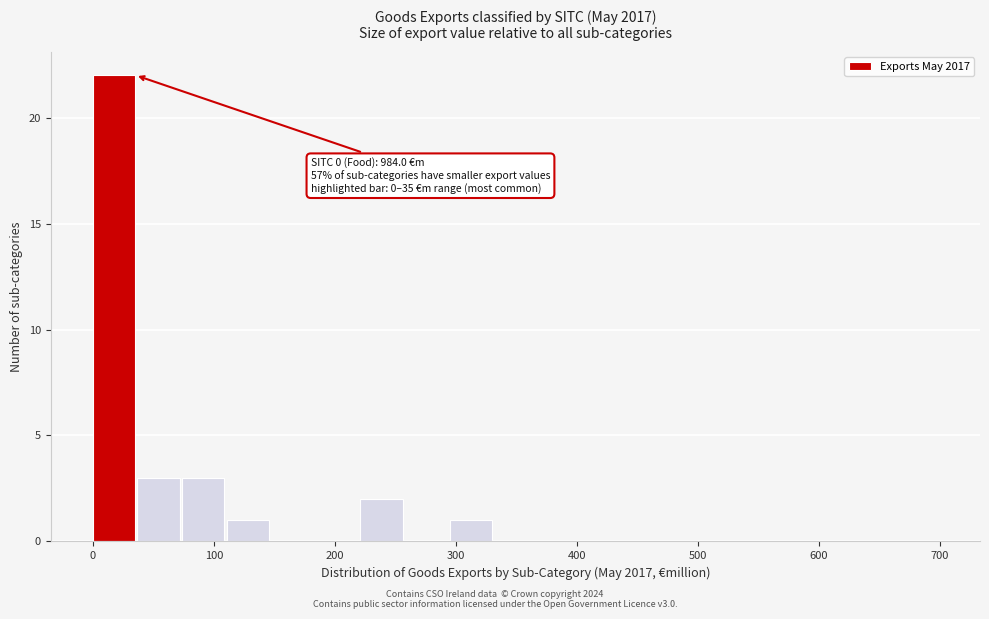

Read against the x-axis, roughly where is the centre of the tallest bar?

20